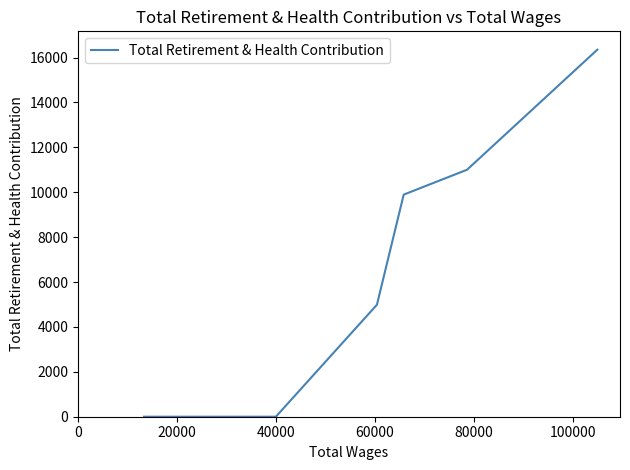

What is the average value?

7039